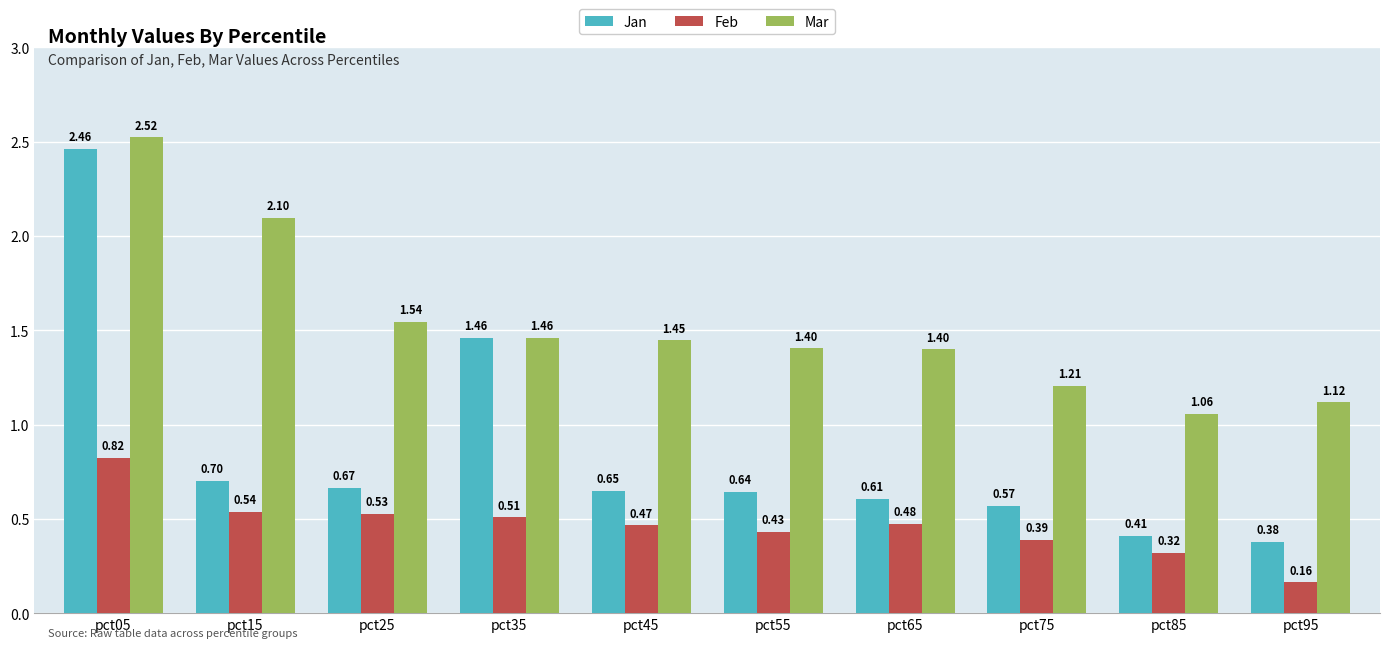

What is the difference between the second highest and second lowest values in the Mar series?

1.0